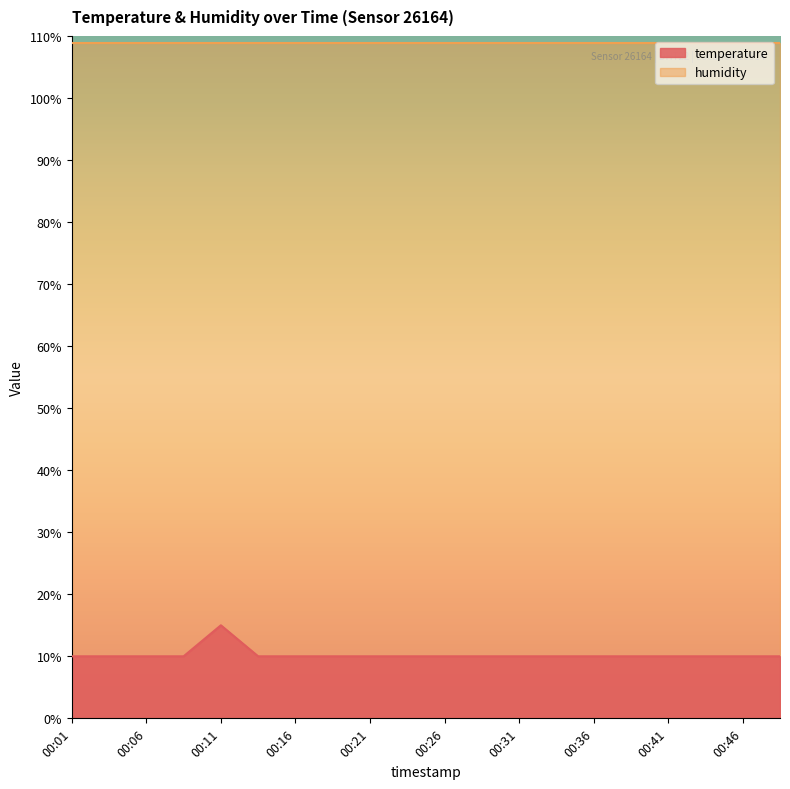

Read the value at 00:28.

10.0